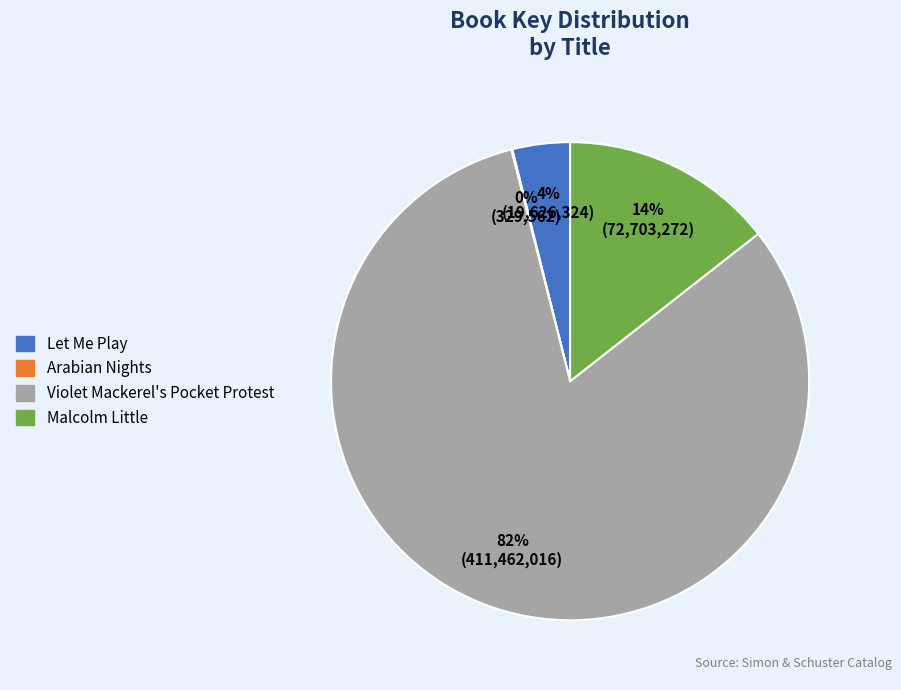

Combined, do Violet Mackerel's Pocket Protest and Let Me Play account for over 50%?

Yes